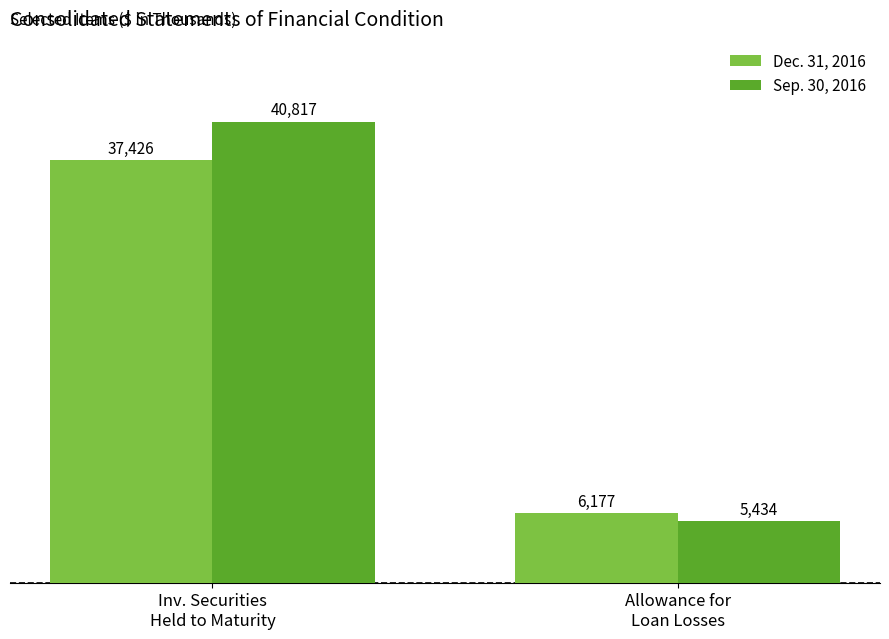

At how many categories does at least one series exceed 7567?

1